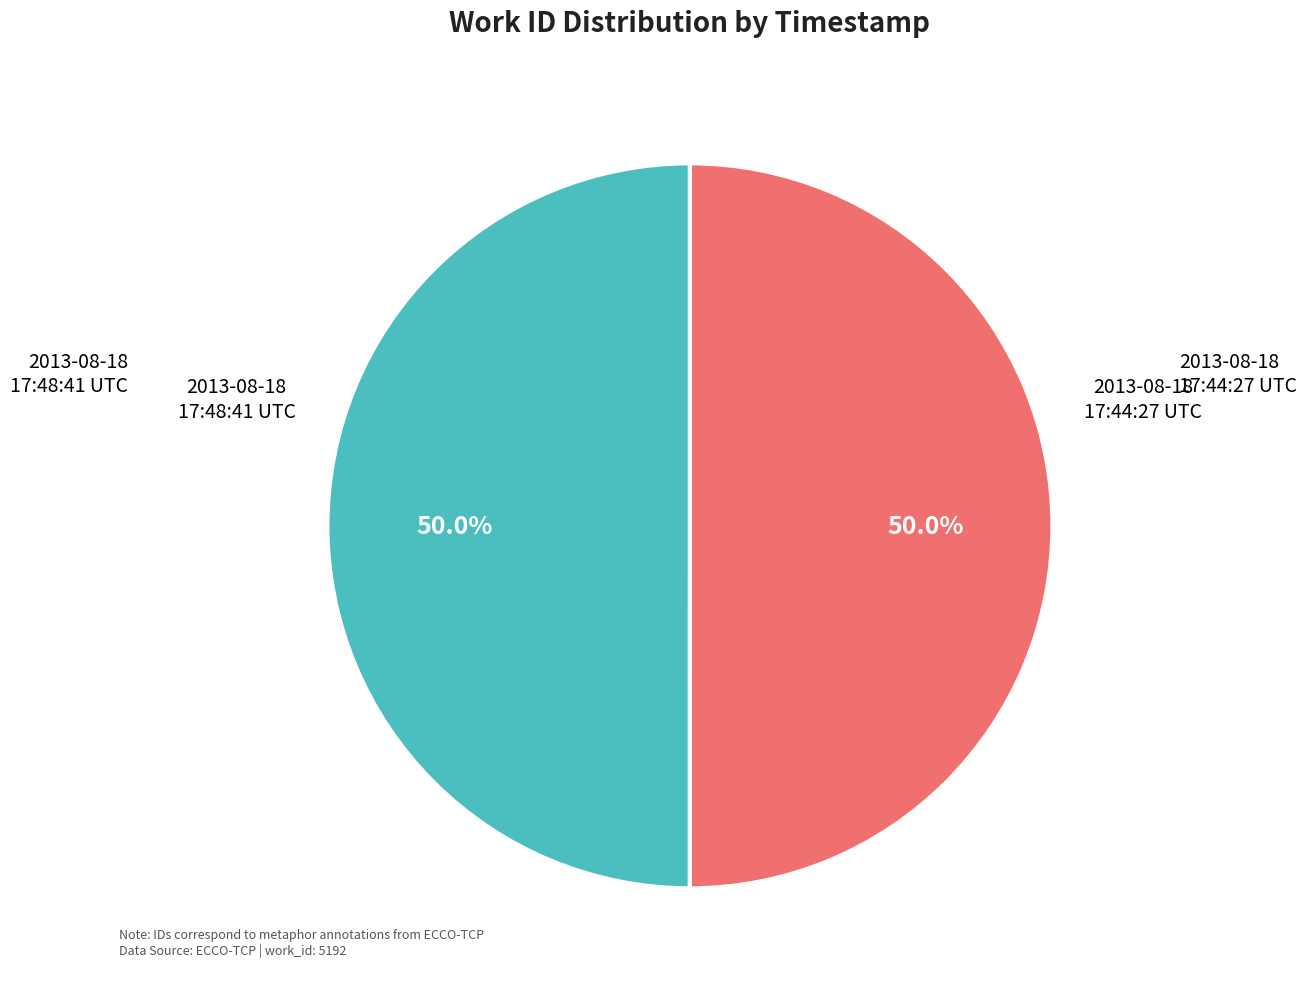

True or false: 2013-08-18 17:44:27 UTC accounts for 61% of the total.

False